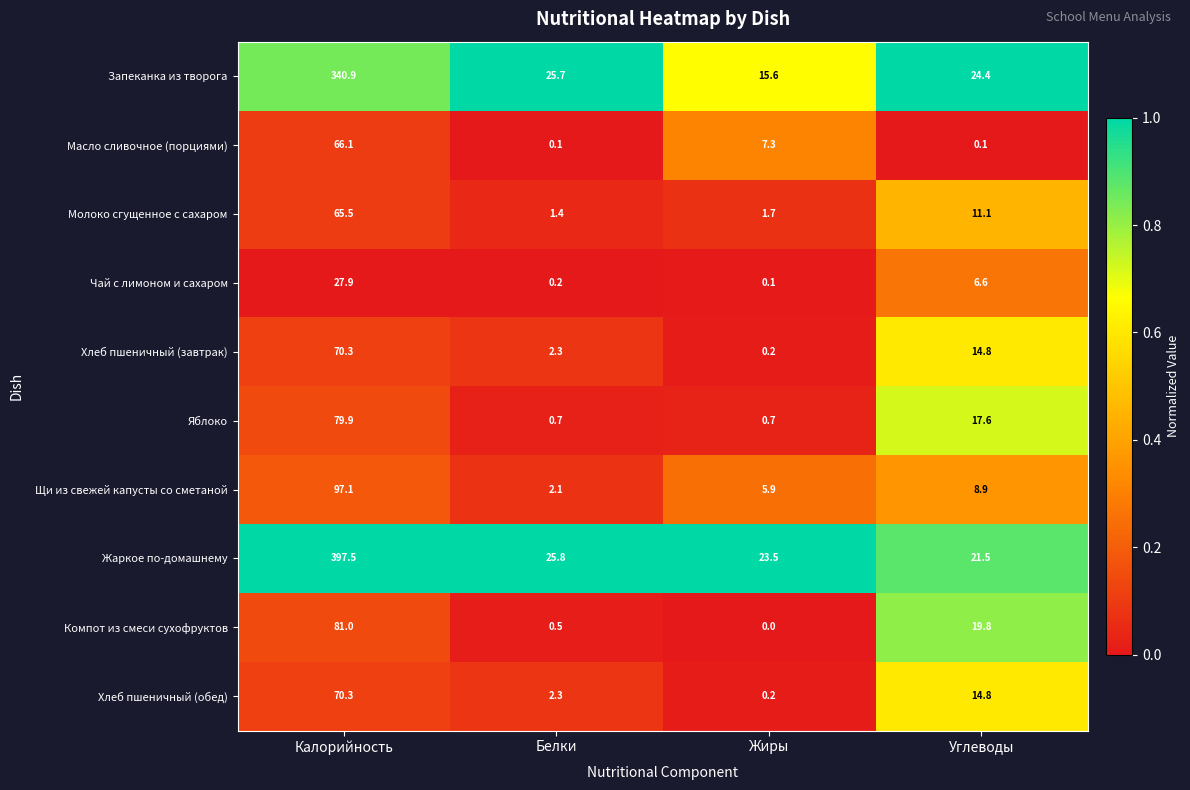

At which label is Жаркое по-домашнему closest to 209?

Белки